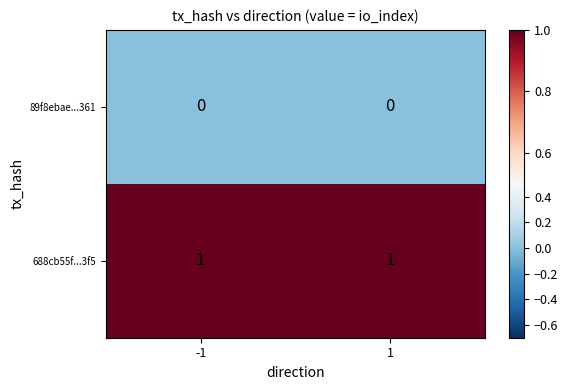

Reading right to left, what are all the values shown in this chart?

89f8ebae...361: 1=0	-1=0
688cb55f...3f5: 1=1	-1=1